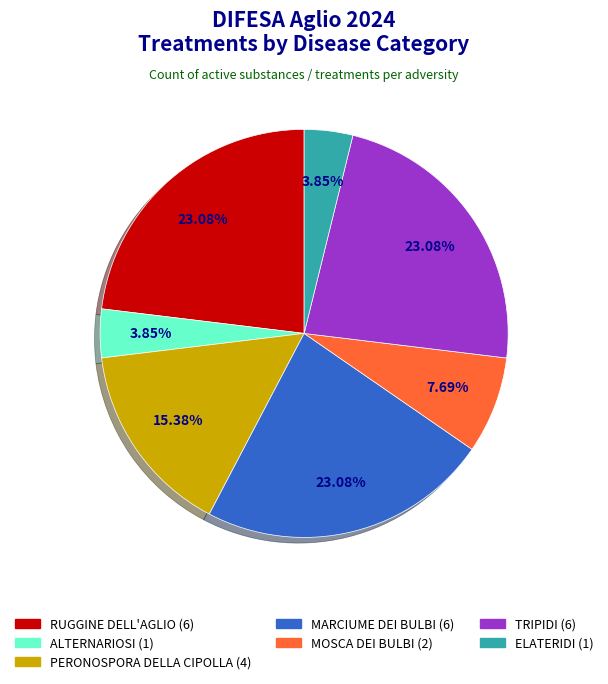

Combined, do PERONOSPORA DELLA CIPOLLA and TRIPIDI account for over 50%?

No